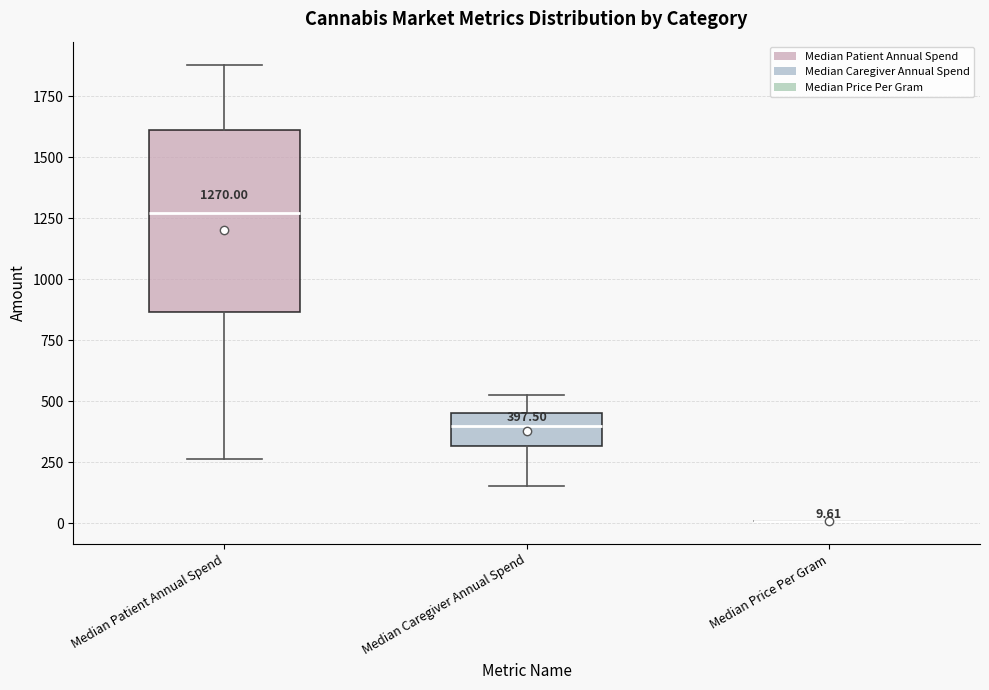

Comparing the boxes themselves (not the whiskers), which one is the tallest?

Median Patient Annual Spend